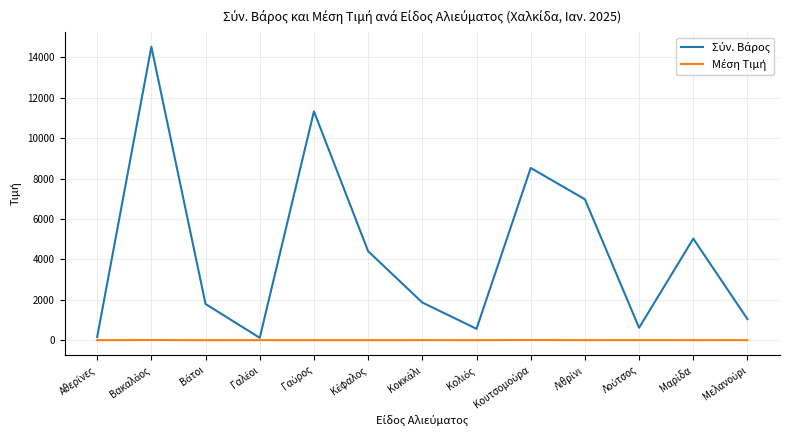

What is the greatest value displayed?

14519.4